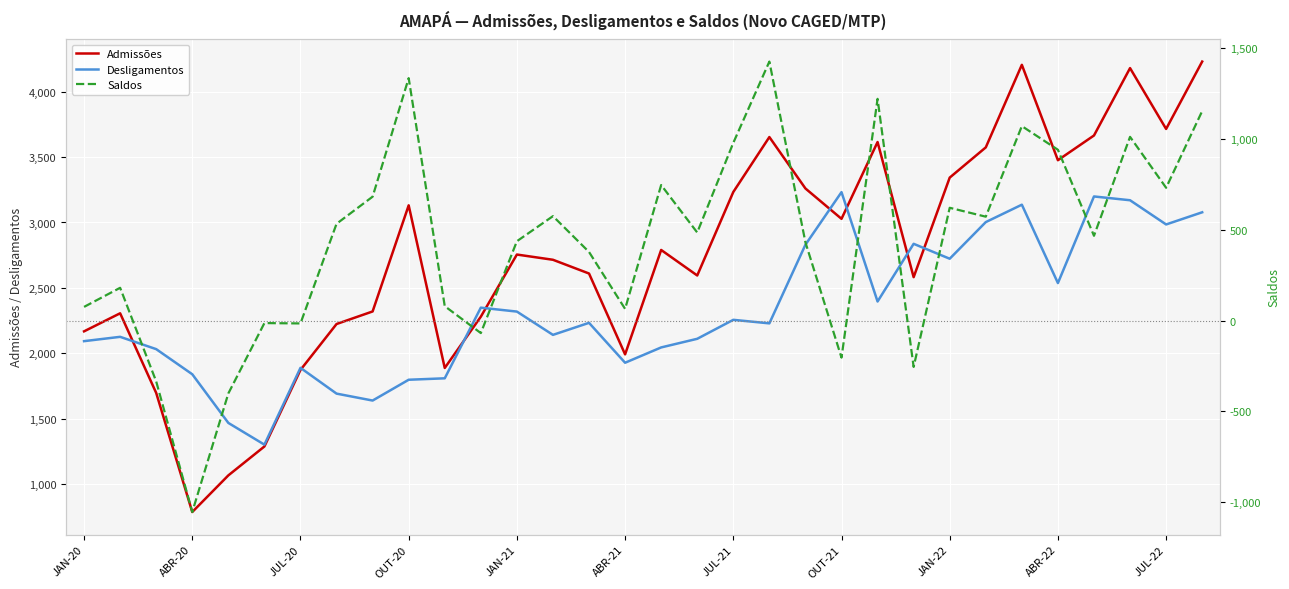

What position from the right is 28?

4